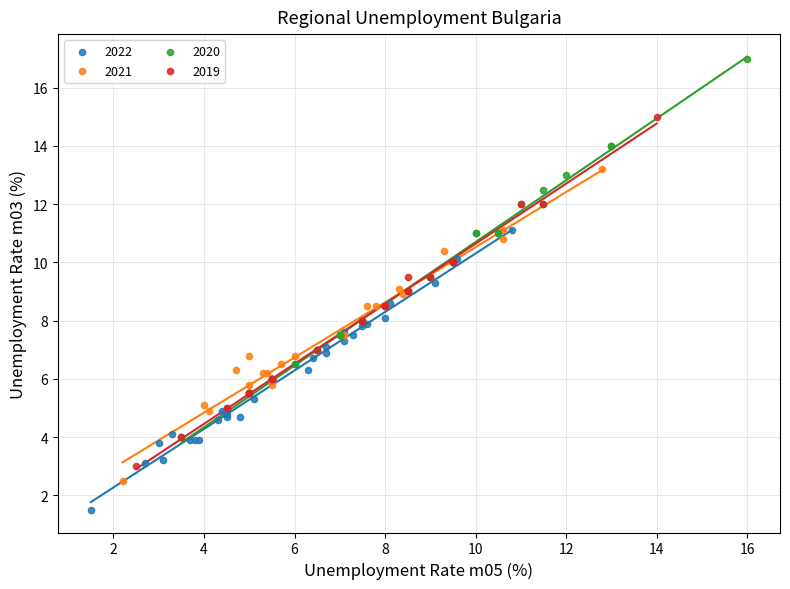

Which series has the widest spread of Y values?

2020